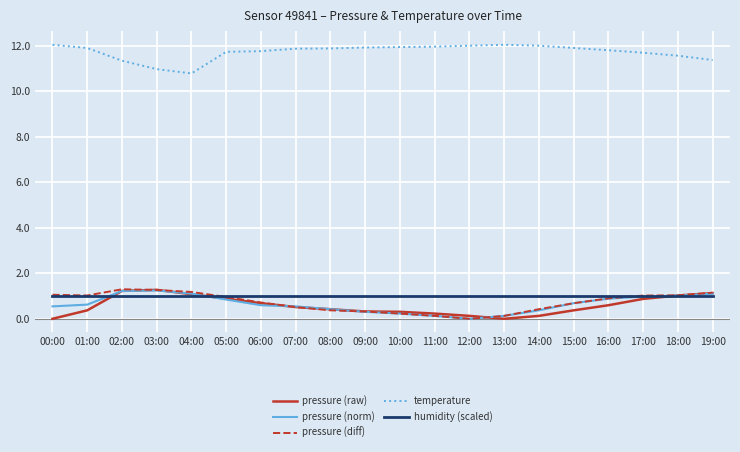

What is the total value across all series at 18:00?

15.6